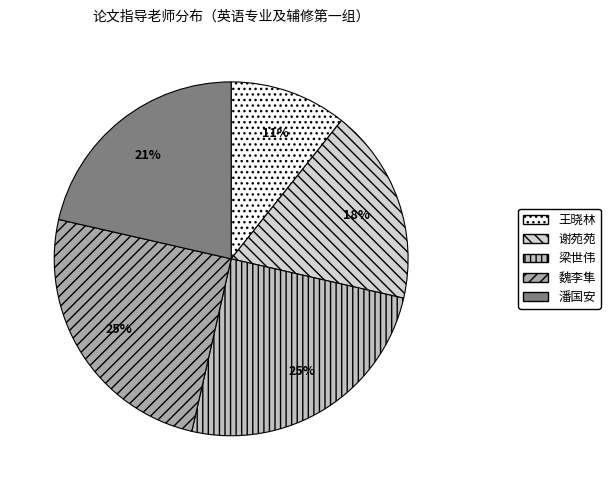

To the nearest percent, what portion does 谢苑苑 represent?

18%